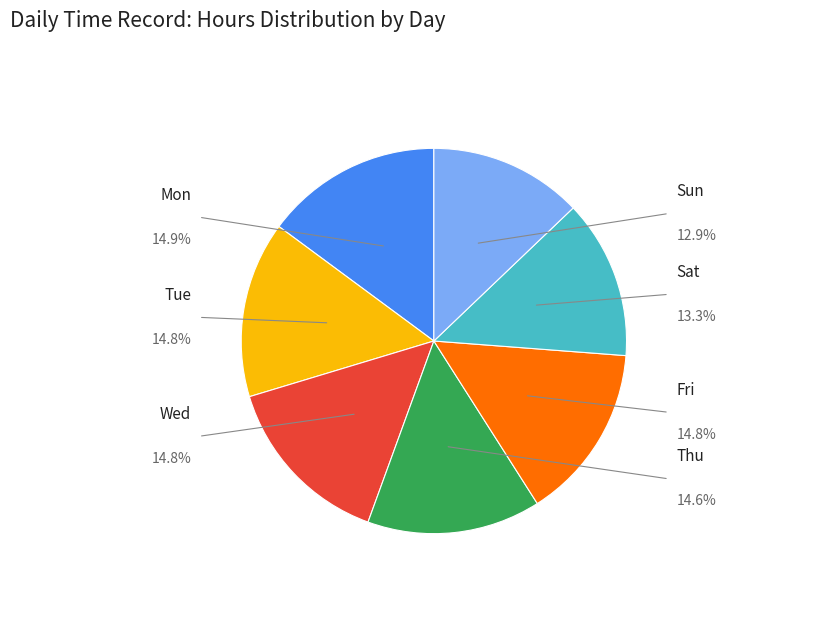

Which category has the smallest portion of the pie?

Sun